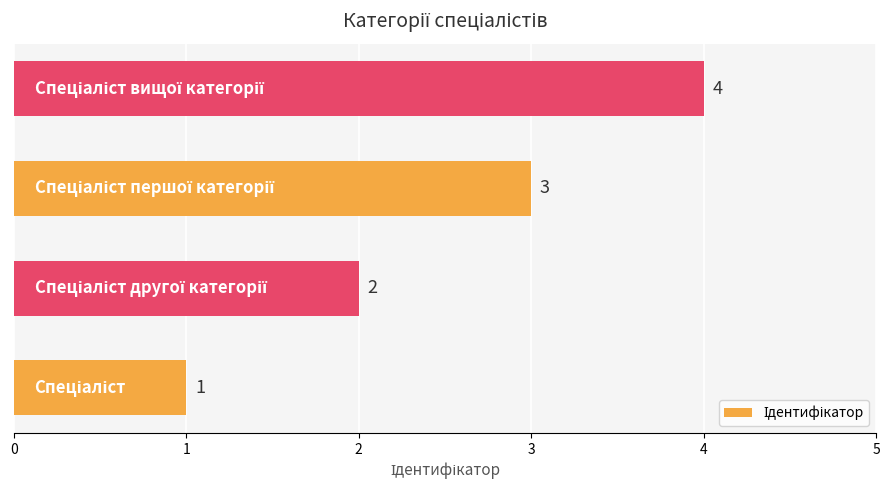

How many values are between 2 and 4?

3